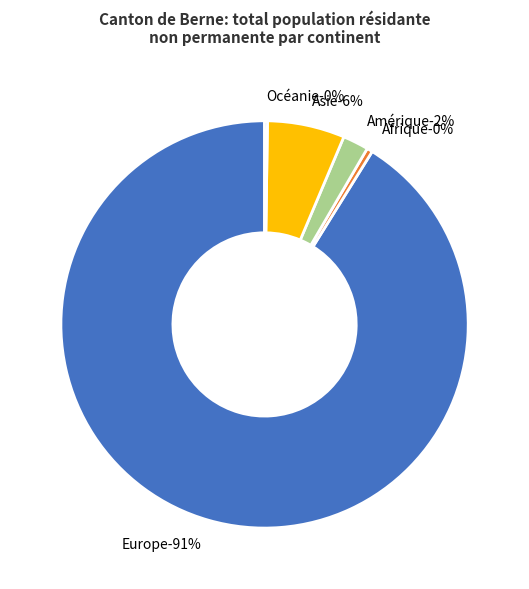

Which category has the biggest portion of the pie?

Europe